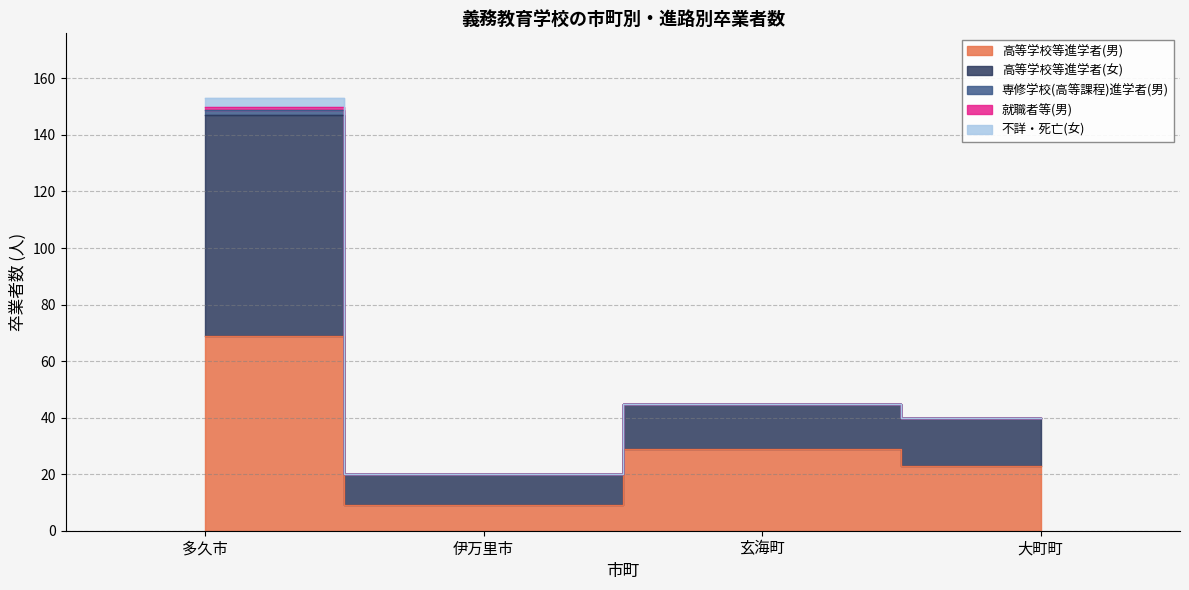

What is the label of the 1st point from the left?

多久市